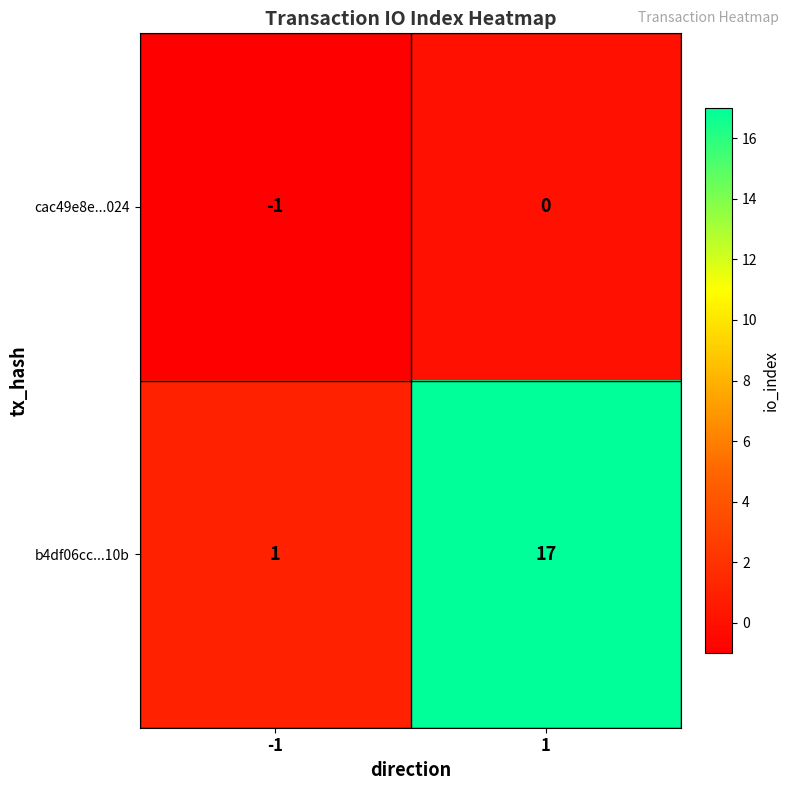

What is the average value of the b4df06cc...10b series?

9